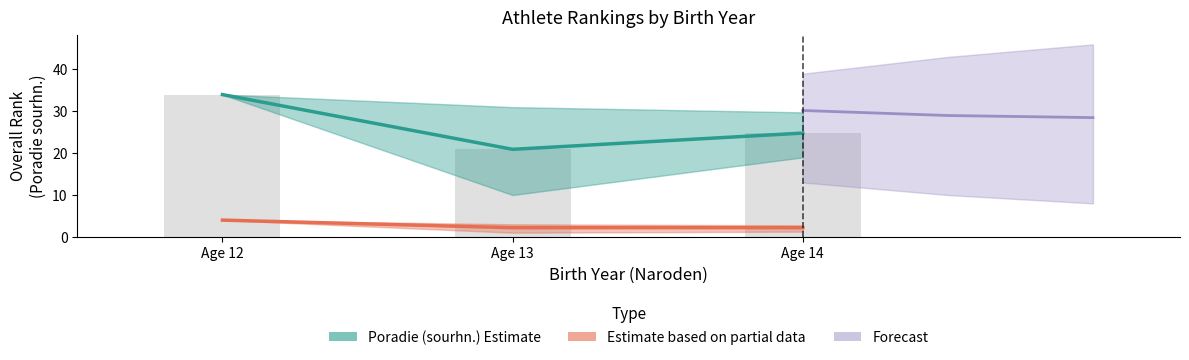

How many categories are shown in the chart?

3